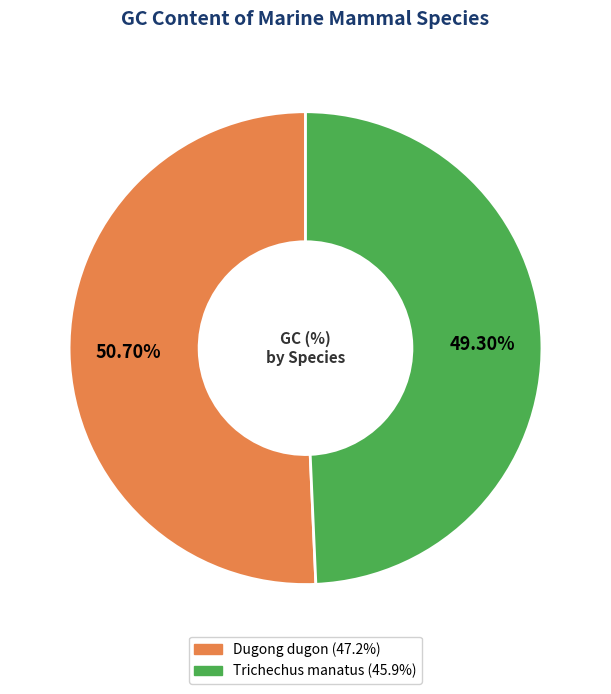

To the nearest percent, what portion does Dugong dugon represent?

51%